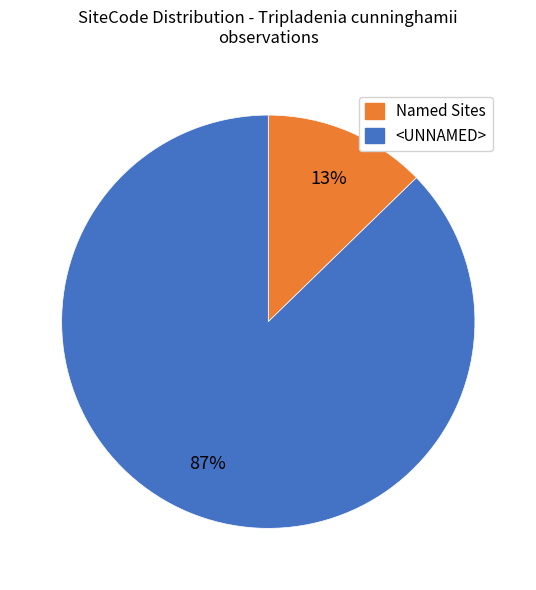

Rank the categories by value from highest to lowest.

<UNNAMED>, Named Sites